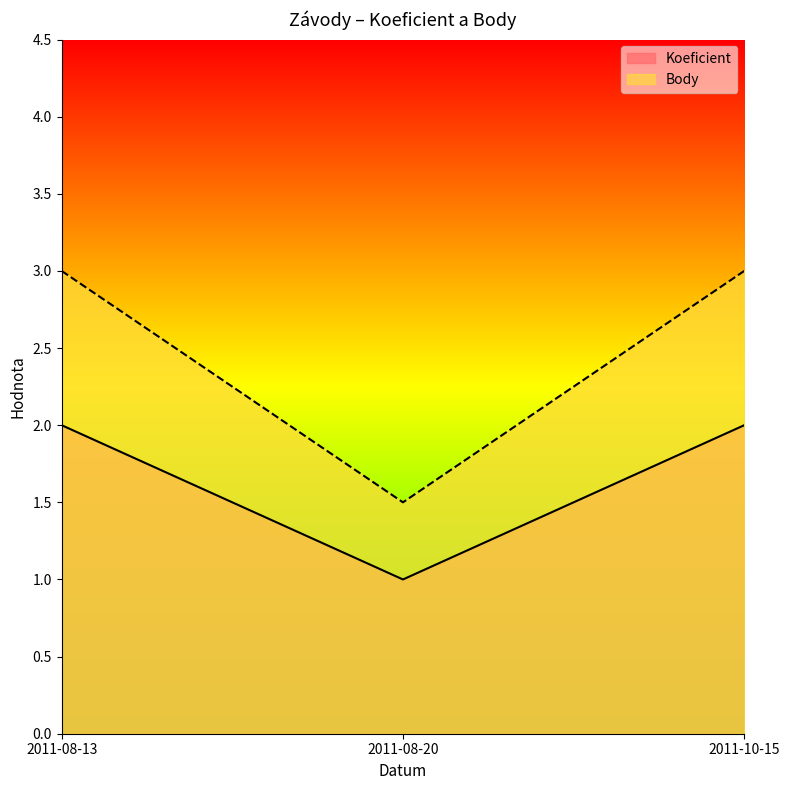

True or false: Koeficient has a value of 1.0 at 2011-08-20.

True